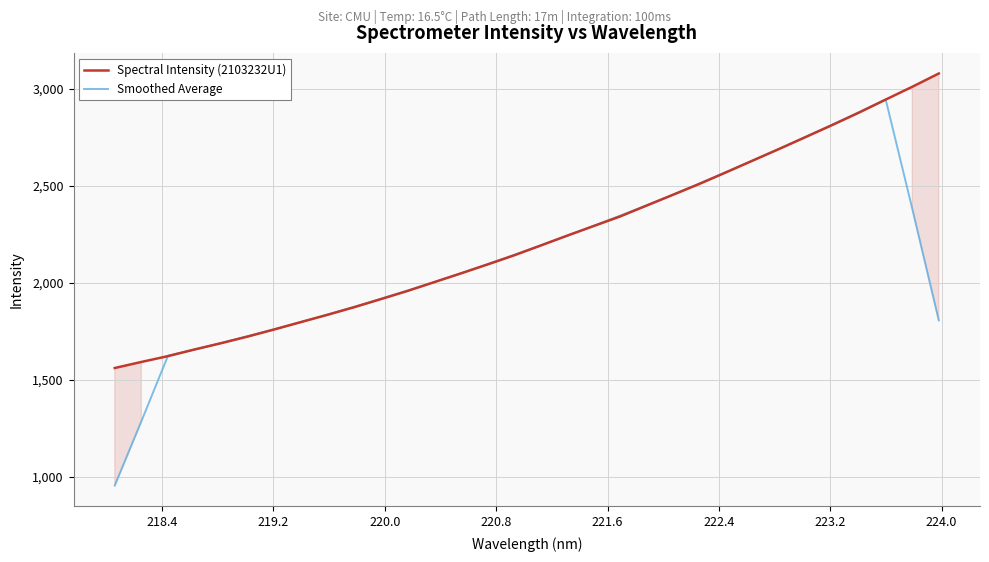

Which series has the largest total across all categories?

Spectral Intensity (2103232U1)